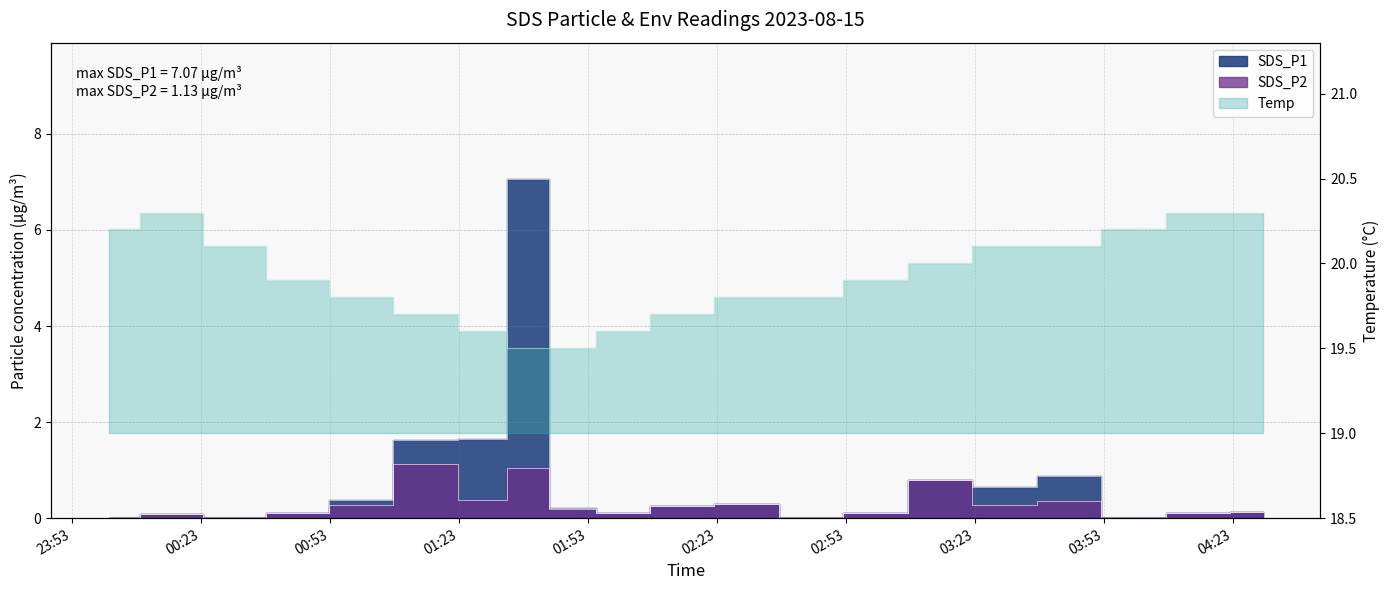

What is the label of the 17th point from the left?

04:00